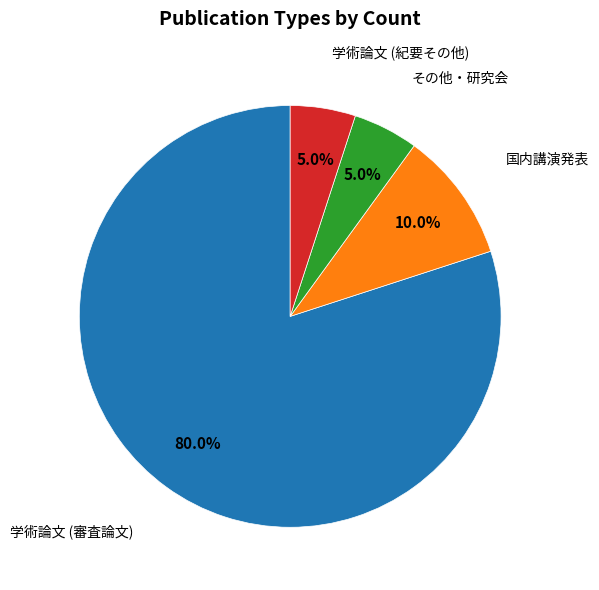

Is there any slice that represents more than half of the pie?

Yes